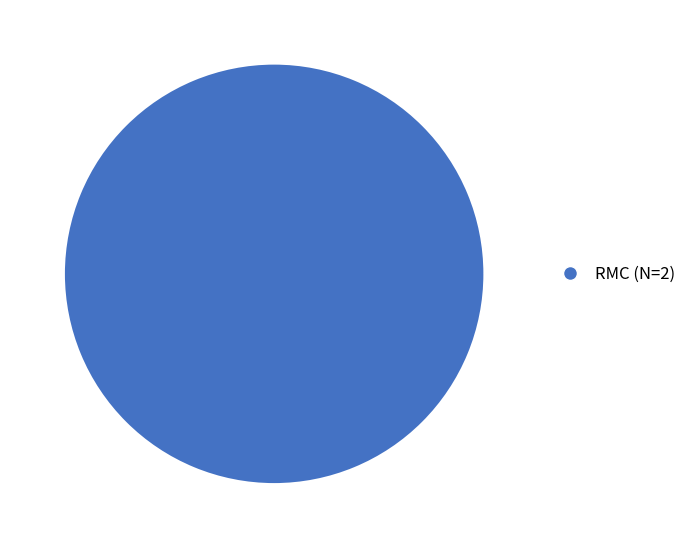

Is it true that RMC (N=2) is 88% of the pie?

False